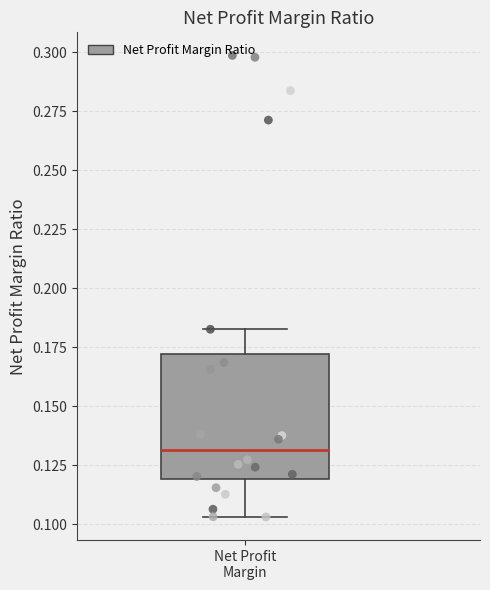

Read this box plot against the y-axis: the position of the median line, the range covered by the box, and the ends of both whiskers. The values are not printed on the chart, so give them approximately, as read against the axis.

median 0.130, box 0.120 to 0.170, whiskers 0.105 to 0.185